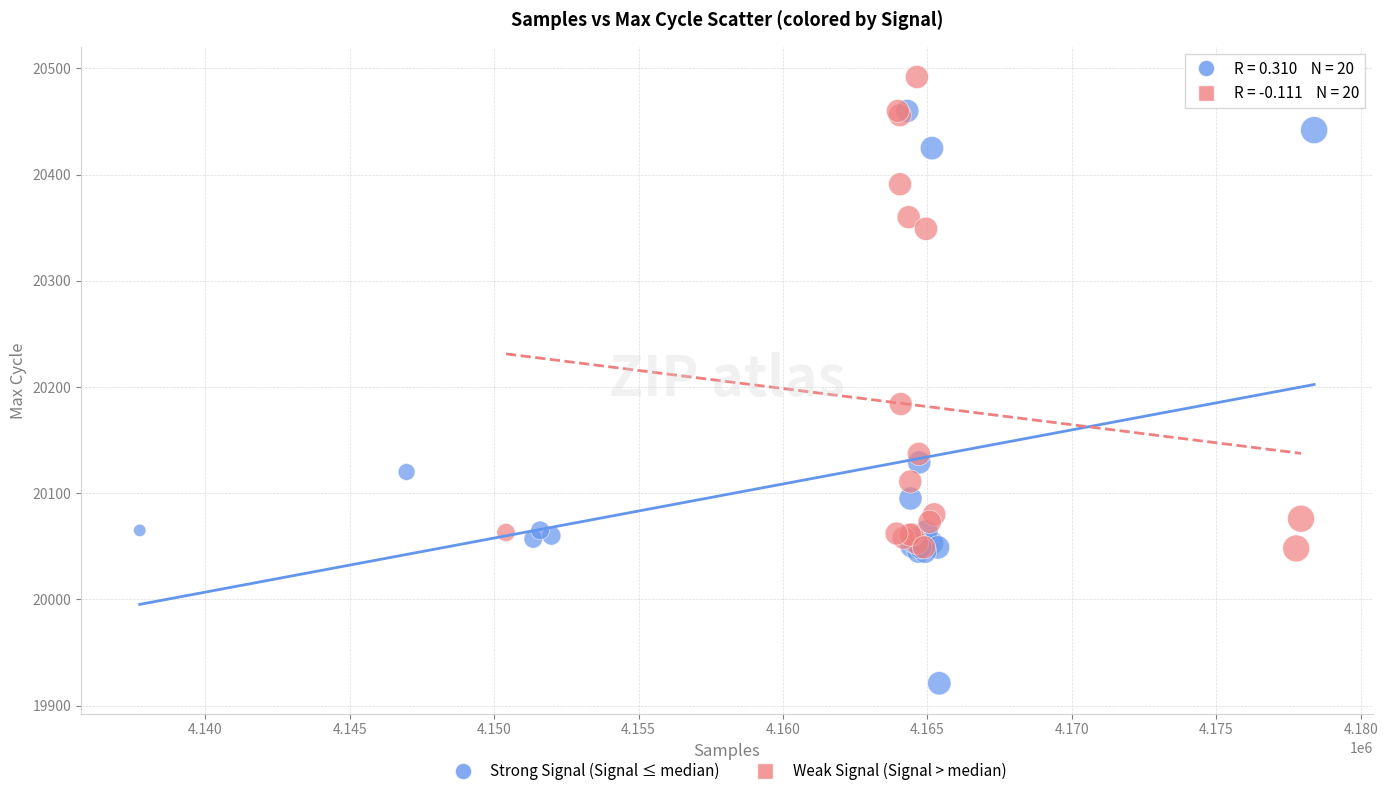

Which series has the widest spread of Y values?

Strong Signal (Signal ≤ median)